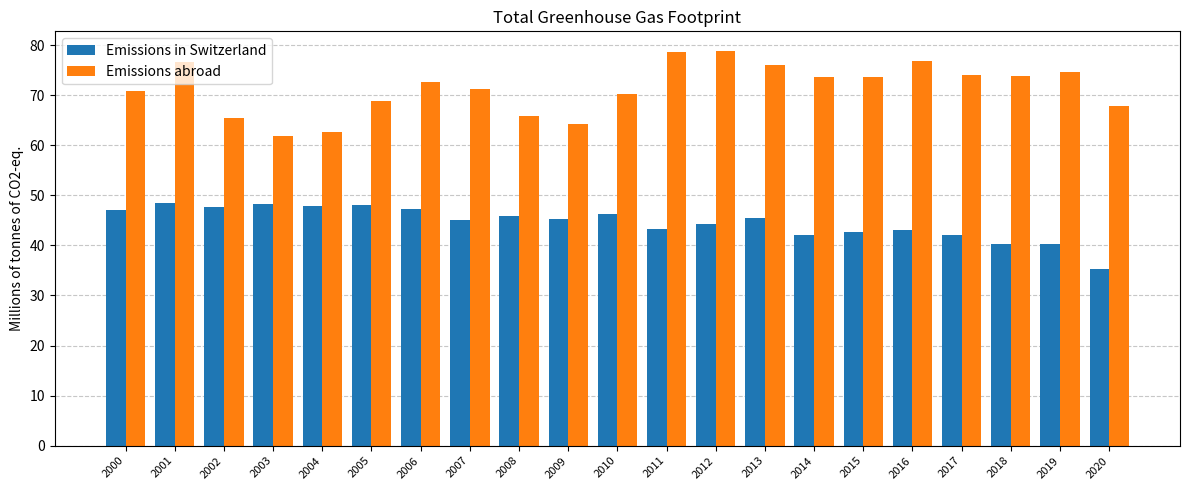

At how many categories does at least one series exceed 44?

21